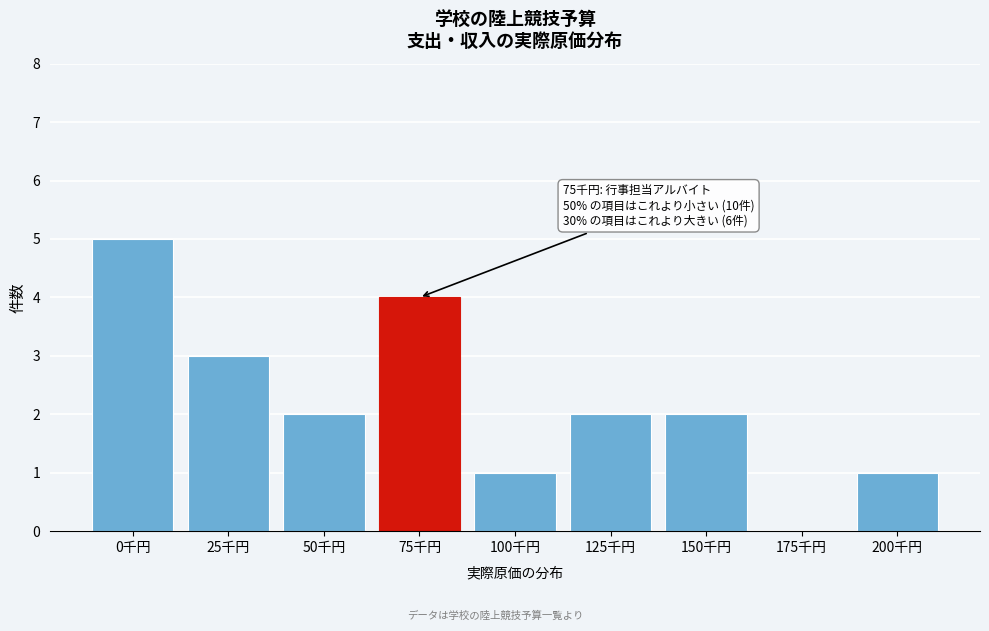

Reading left to right, transcribe all the data shown in this chart.

0千円=5	25千円=3	50千円=2	75千円=4	100千円=1	125千円=2	150千円=2	175千円=0	200千円=1